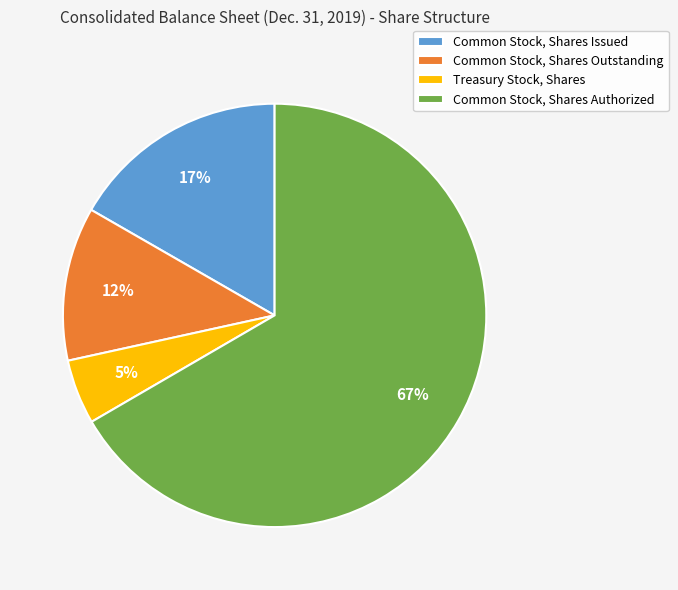

What is the largest slice in the pie chart?

Common Stock, Shares Authorized